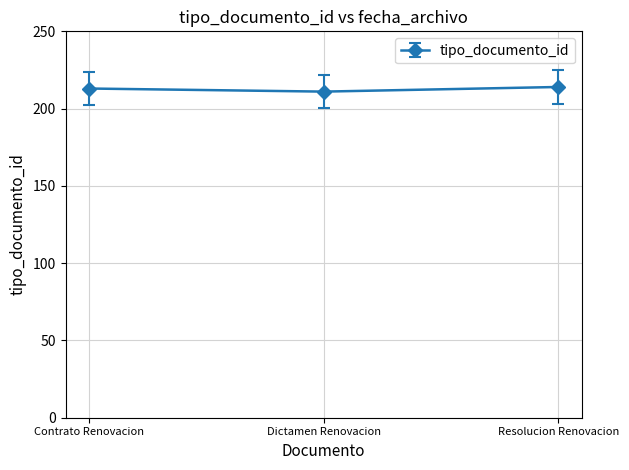

Read the value at Contrato Renovacion.

213